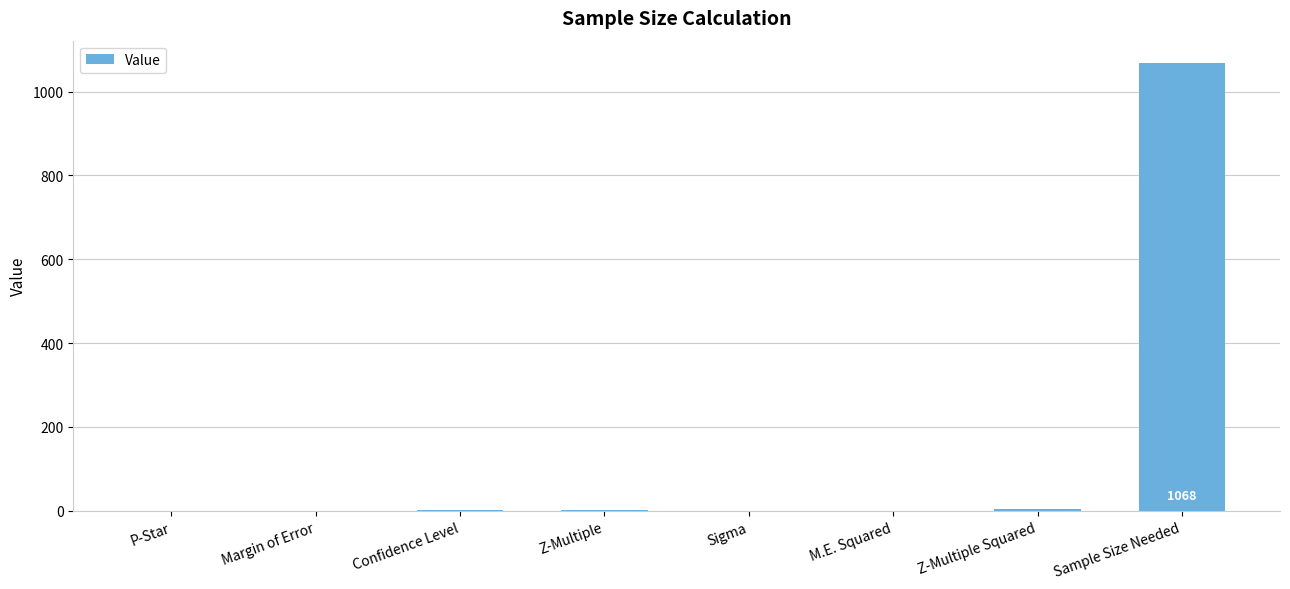

Where is the data nearest to the value 534?

Z-Multiple Squared